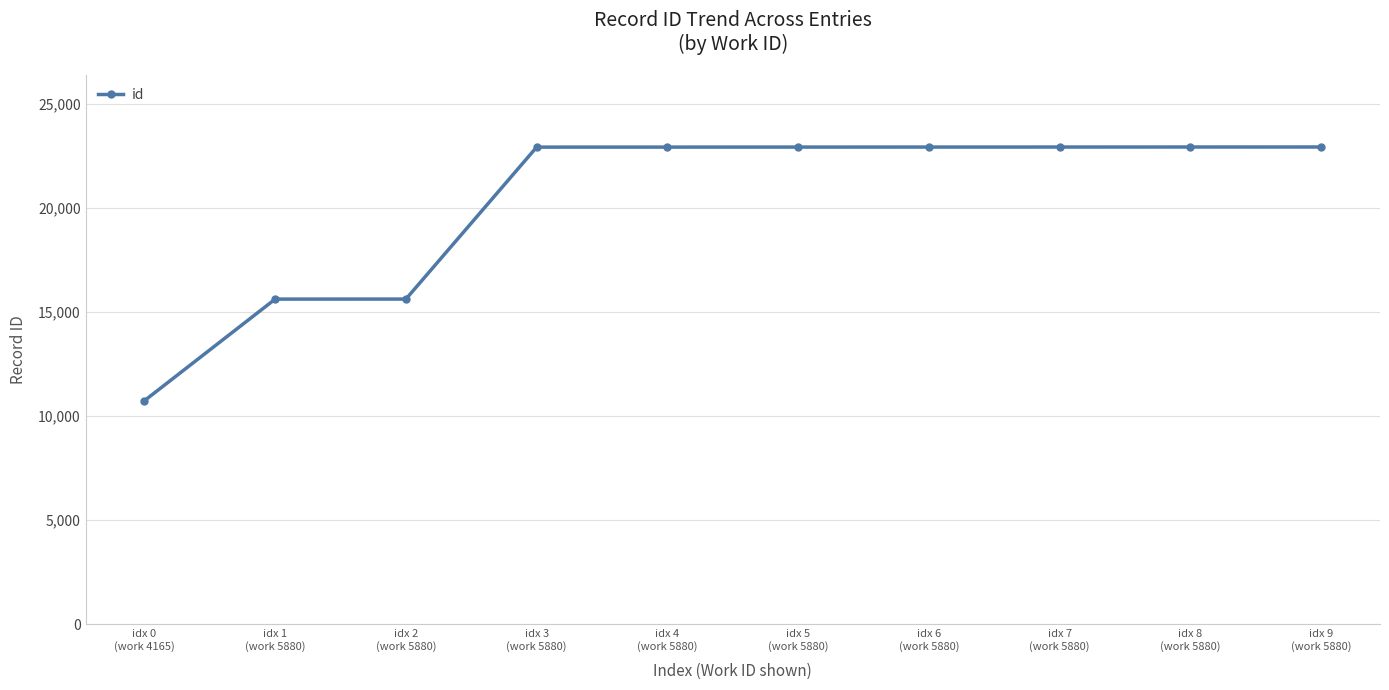

What is the ratio of the value at idx 9
(work 5880) to the value at idx 4
(work 5880)?

1.0